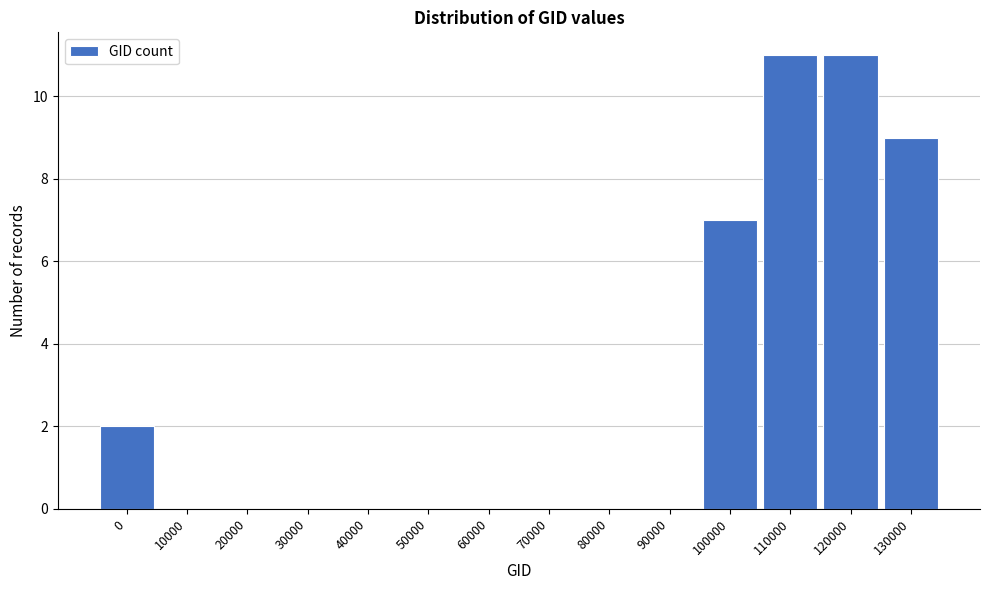

Reading left to right, list all the values displayed in this chart.

0=2	10000=0	20000=0	30000=0	40000=0	50000=0	60000=0	70000=0	80000=0	90000=0	100000=7	110000=11	120000=11	130000=9